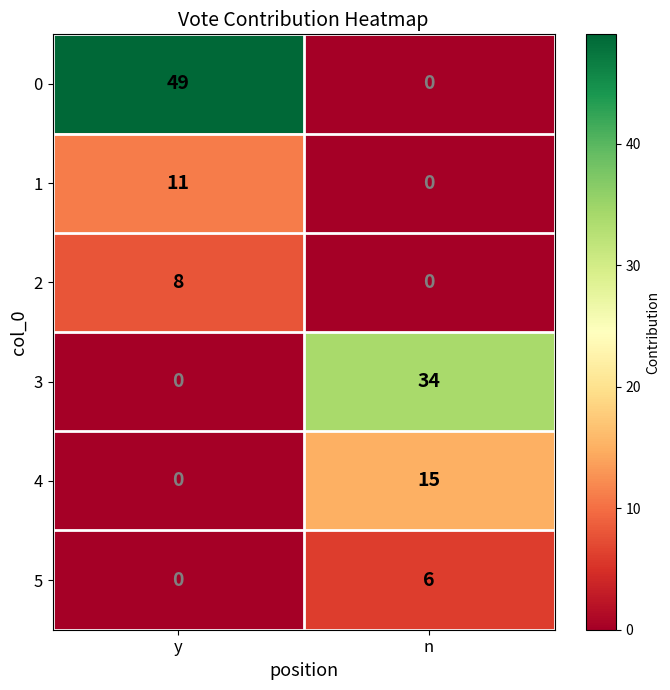

What is the total value across all series at y?

68